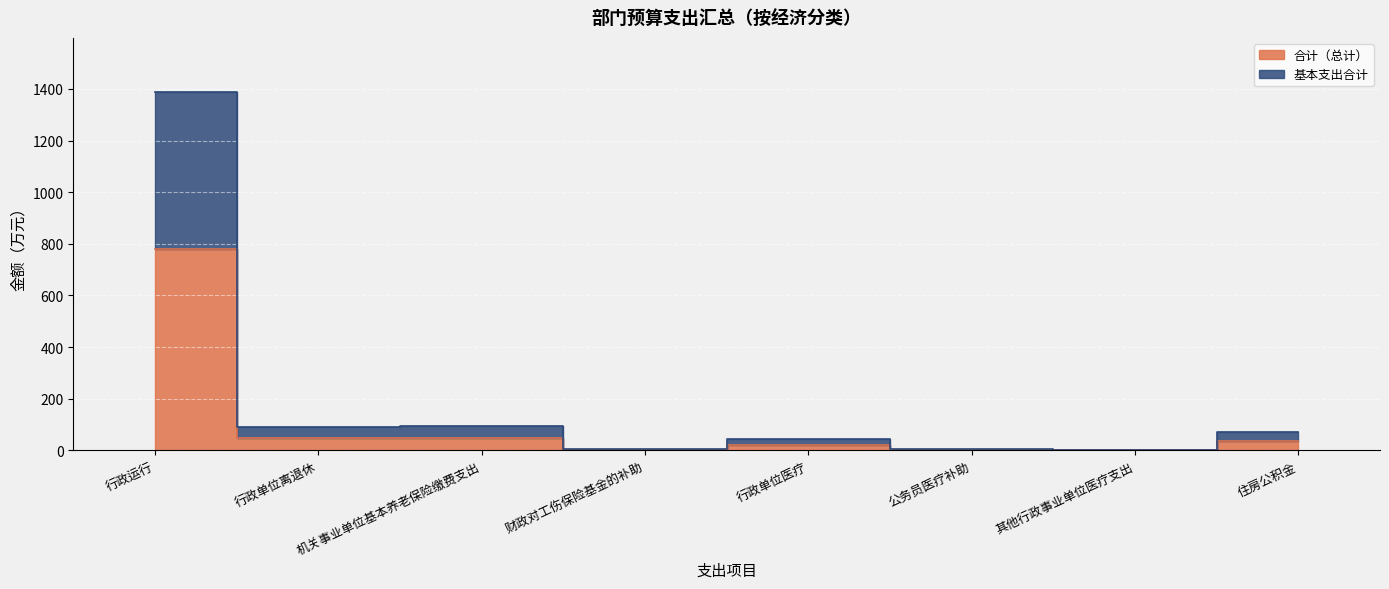

What is the sum of all 基本支出合计 values?

1704.4